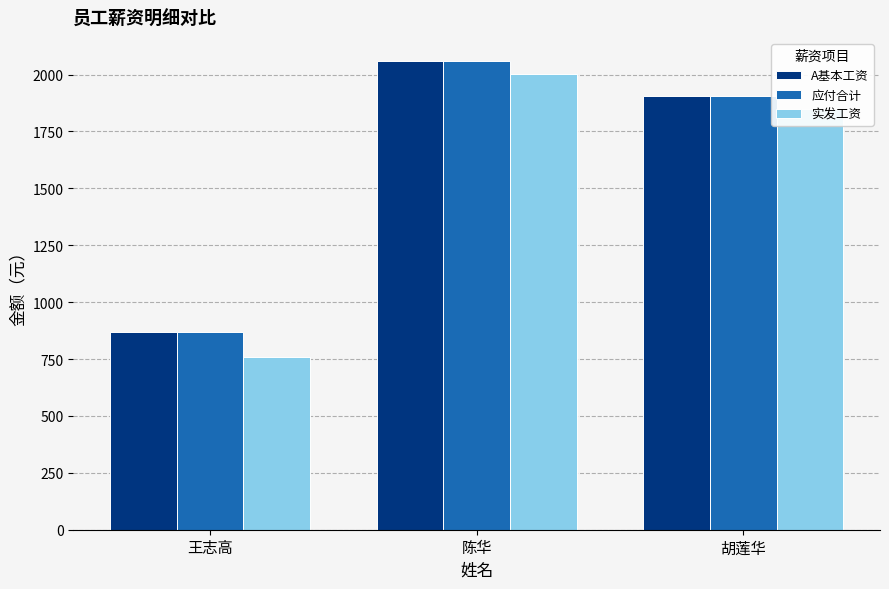

What position from the right is 陈华?

2